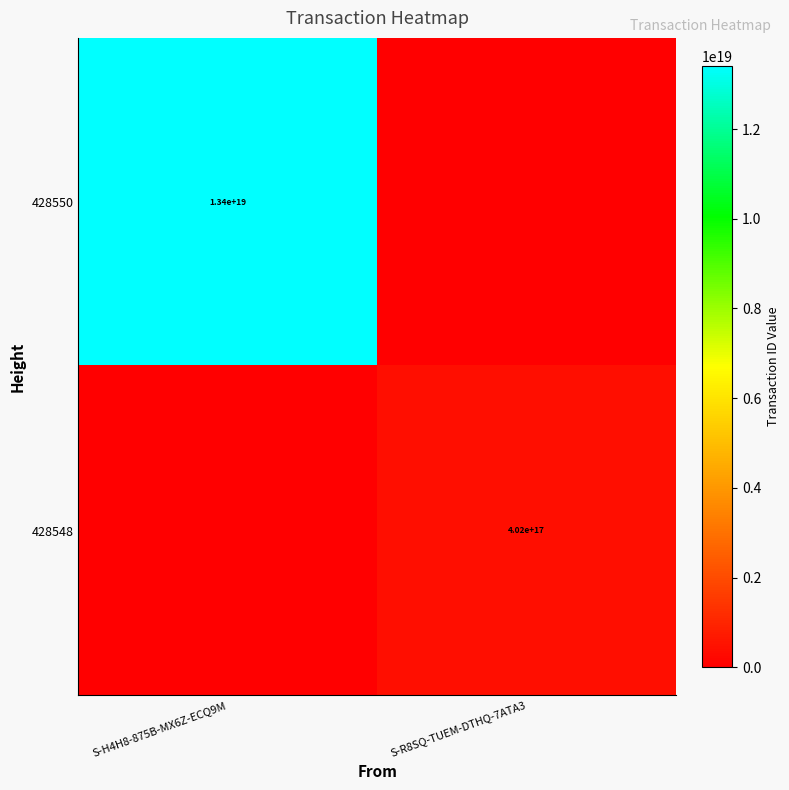

At which category does the chart reach its peak across all series?

S-H4H8-875B-MX6Z-ECQ9M